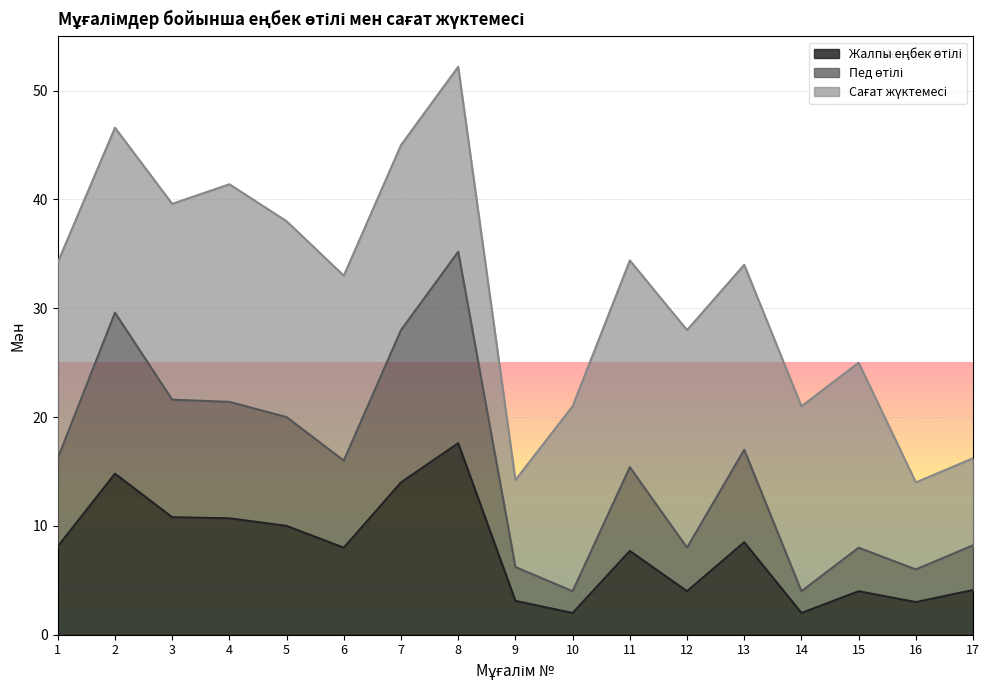

How many lines are shown in the chart?

3